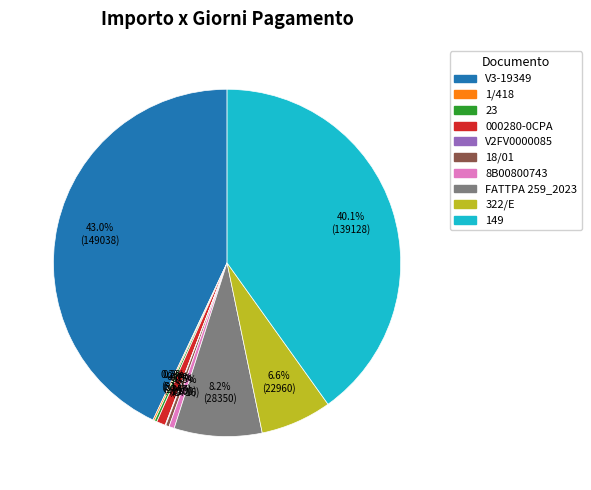

Is there any slice that represents more than half of the pie?

No